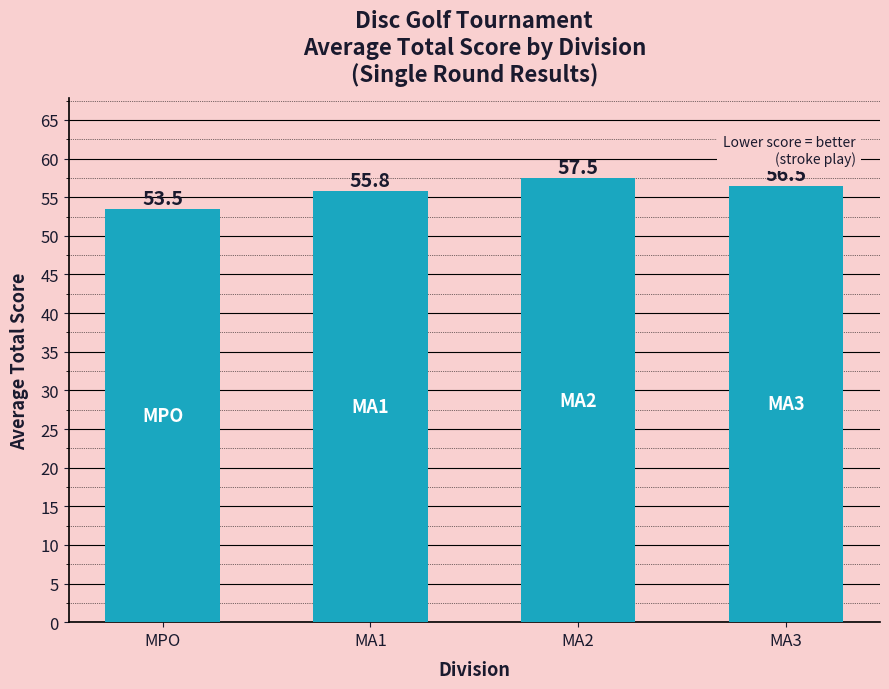

List the labels in order of value, smallest first.

MPO, MA1, MA3, MA2